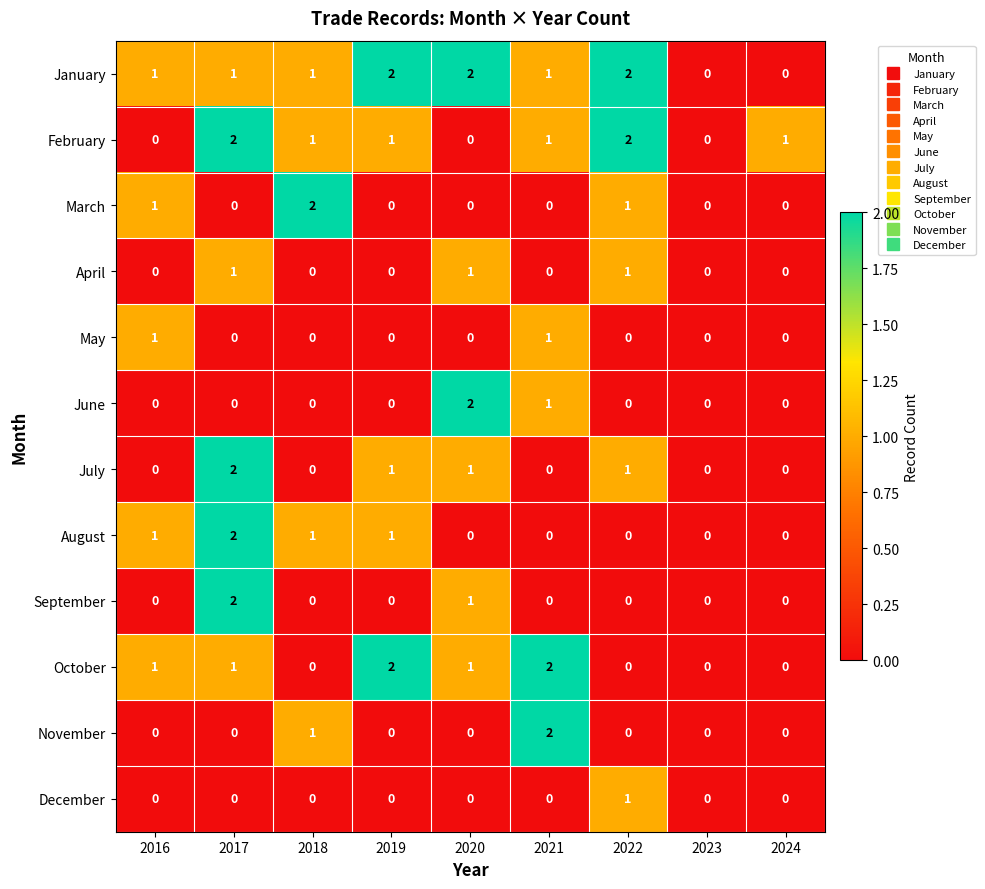

How many values in January are above zero?

7